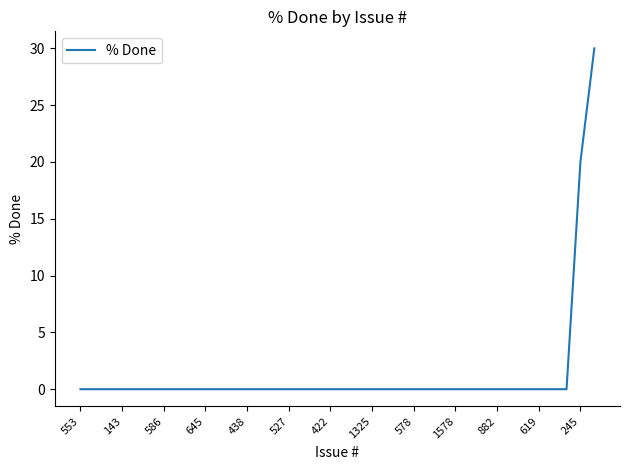

What is the difference between the maximum and minimum values?

30